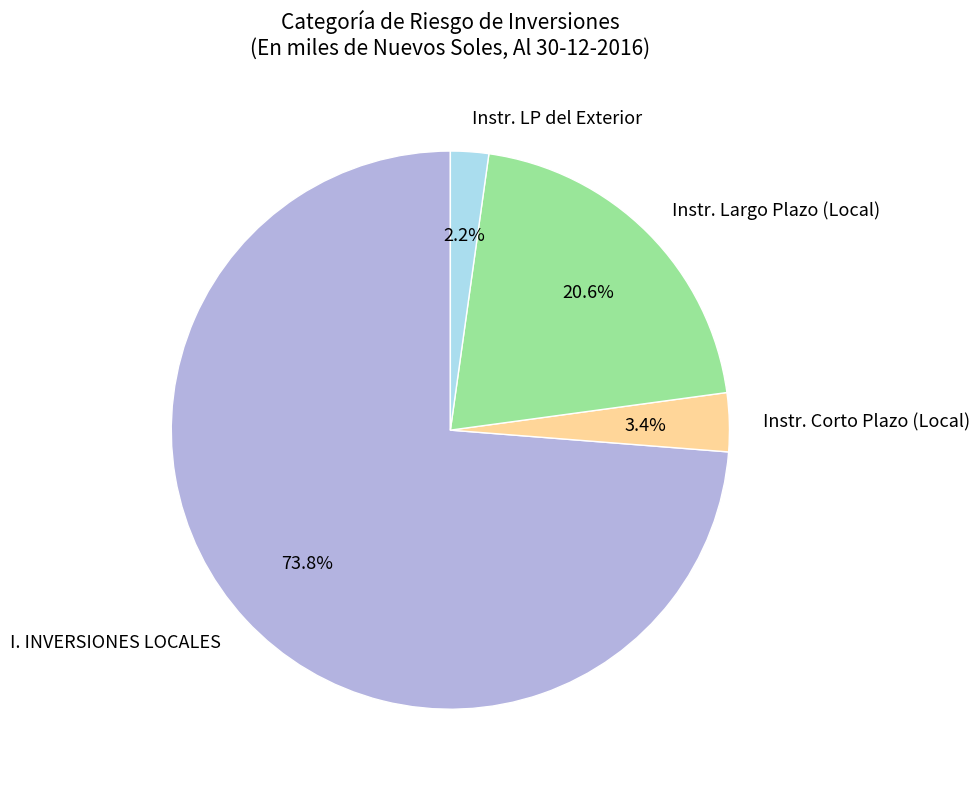

Which slice is the smallest?

Instr. LP del Exterior